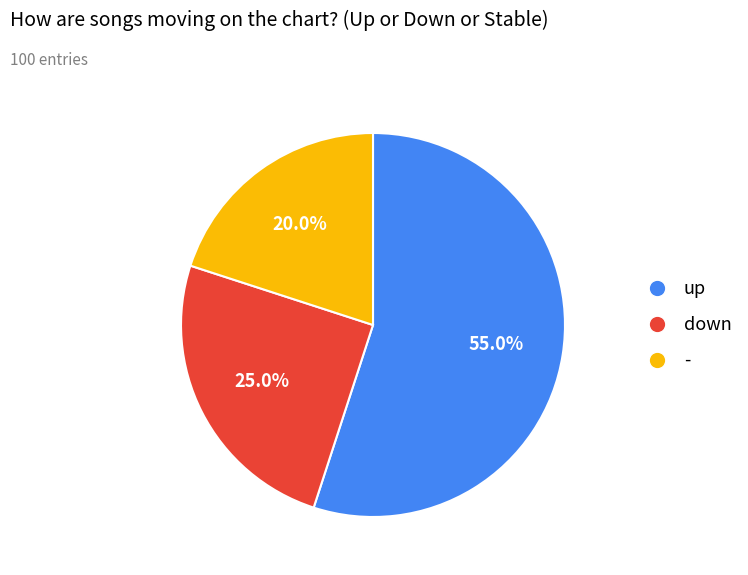

Which slice is the largest?

up